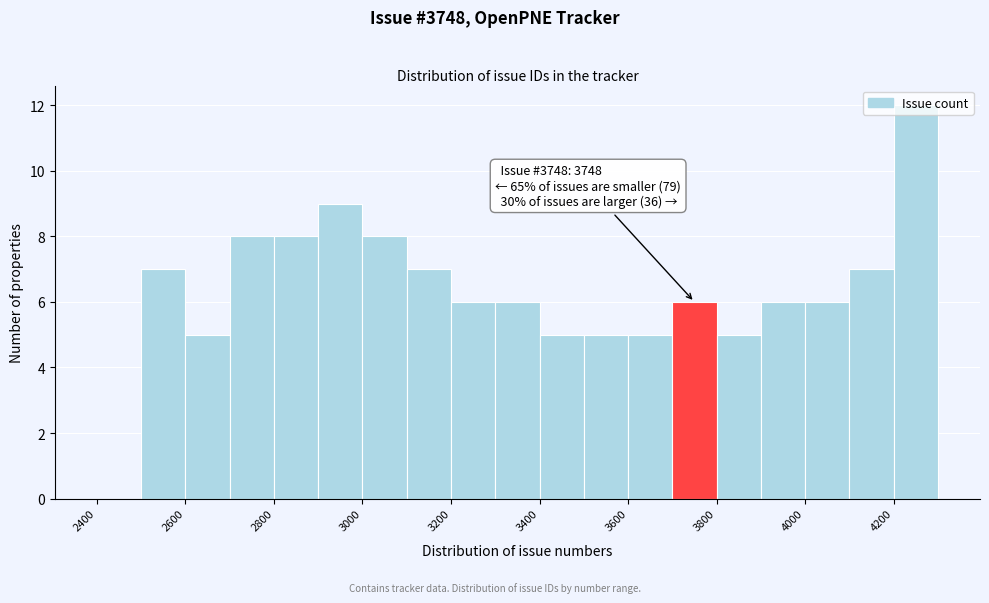

Which range on the x-axis has the tallest bar?

4200 to 4300